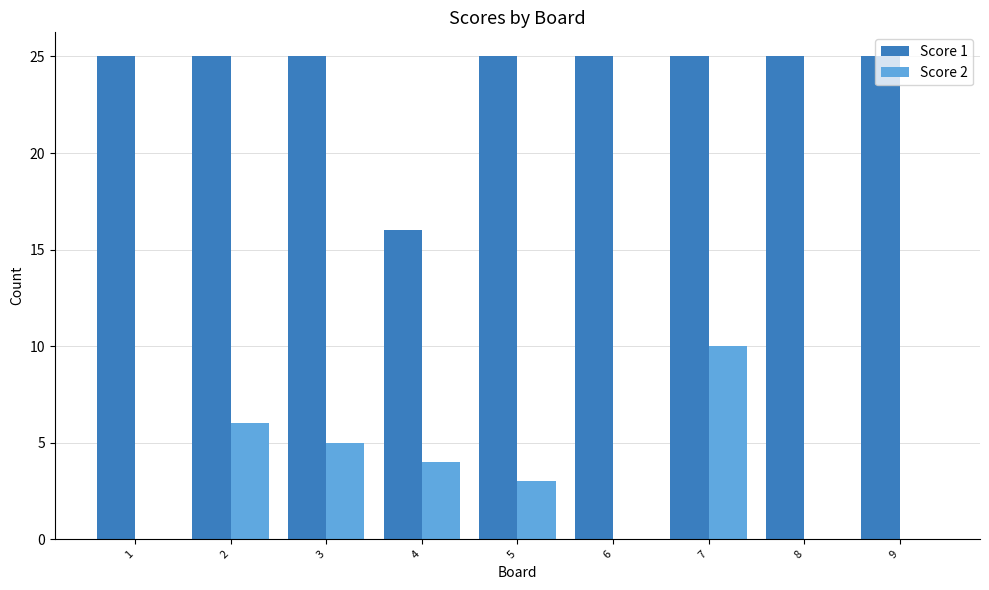

Where is Score 2 nearest to the value 5?

3